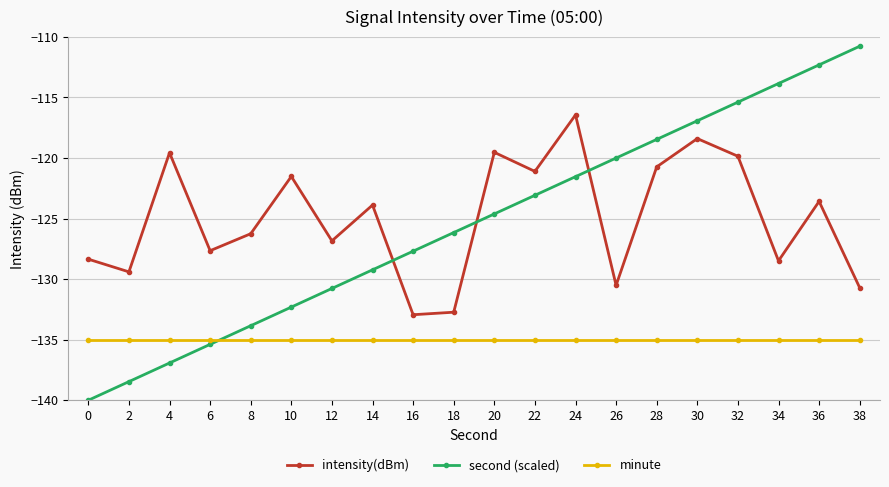

What is the difference between the second highest and second lowest values in the second (scaled) series?

26.2